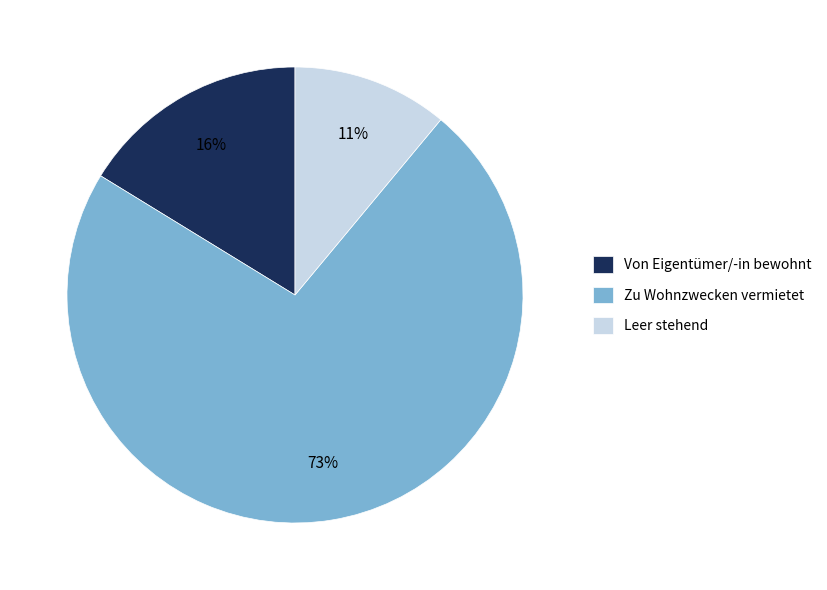

Is it true that Von Eigentümer/-in bewohnt is 16% of the pie?

True